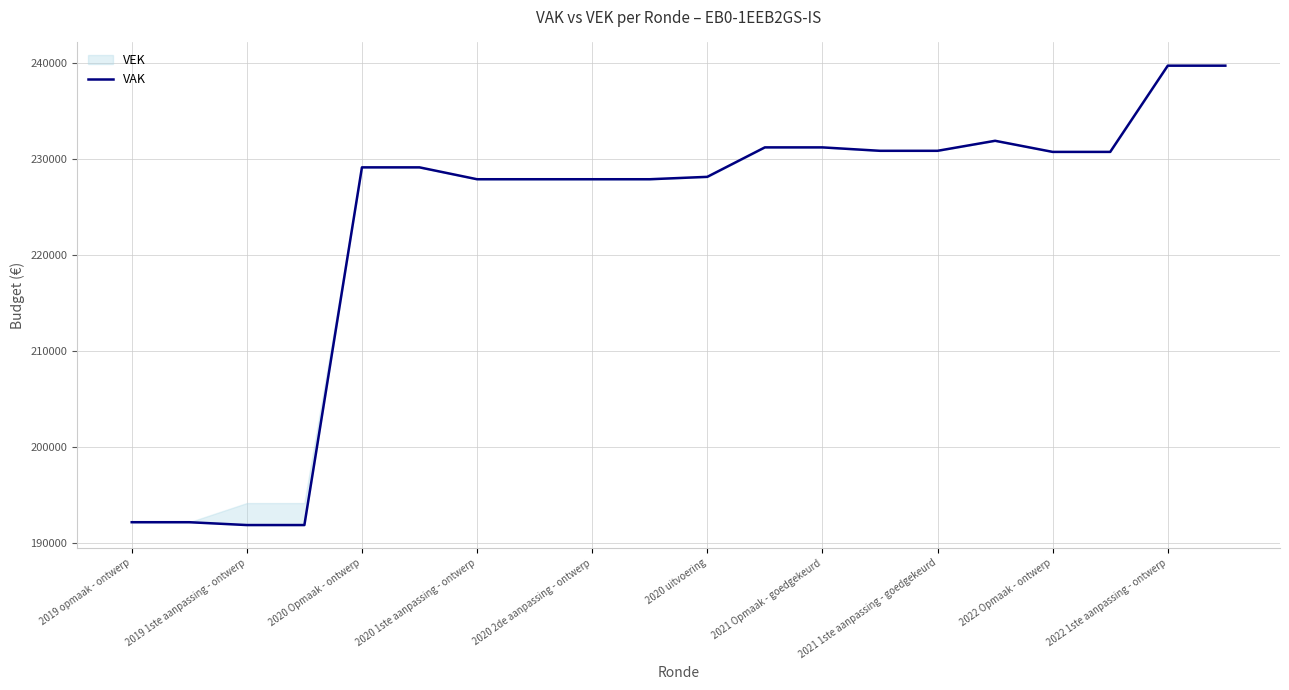

True or false: there are more than 0 points higher than both neighbors.

True